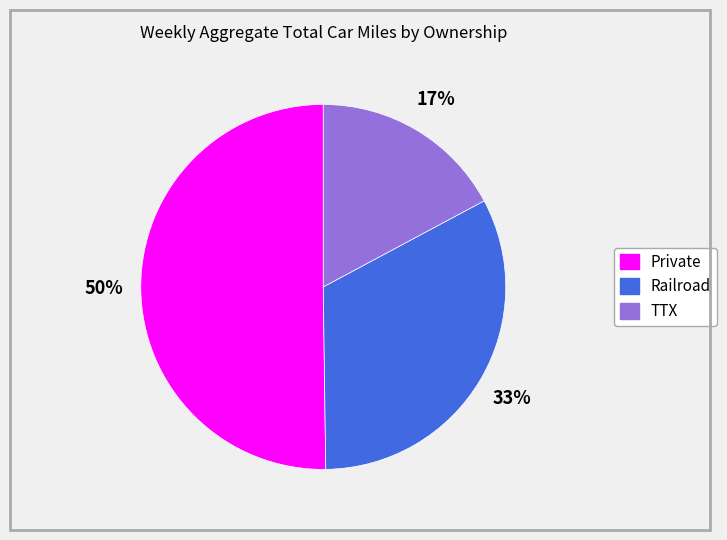

How many slices are in this pie chart?

3